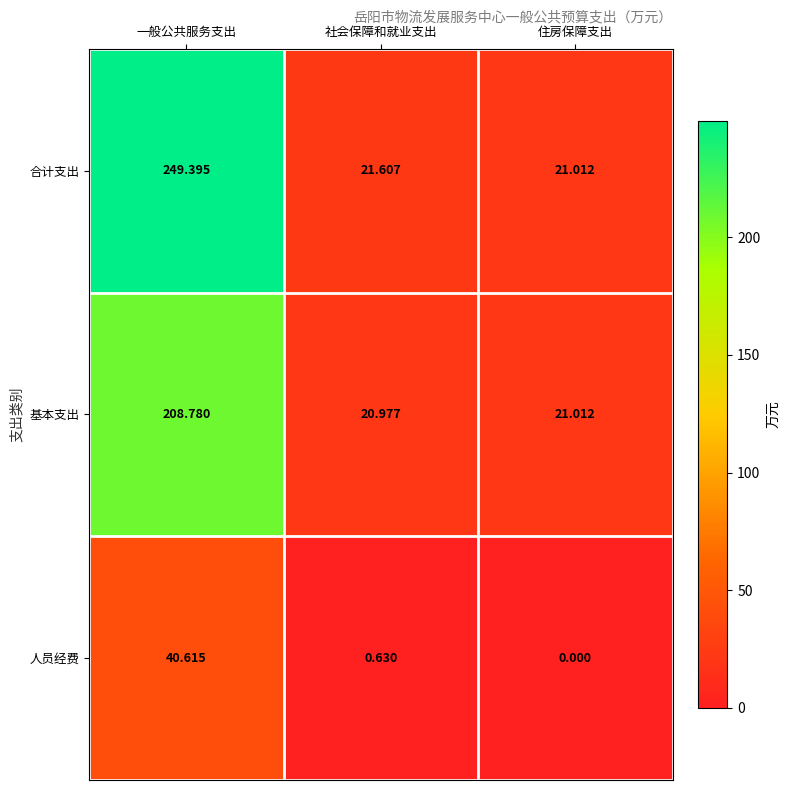

List the series in order of their overall mean, highest first.

合计支出, 基本支出, 人员经费